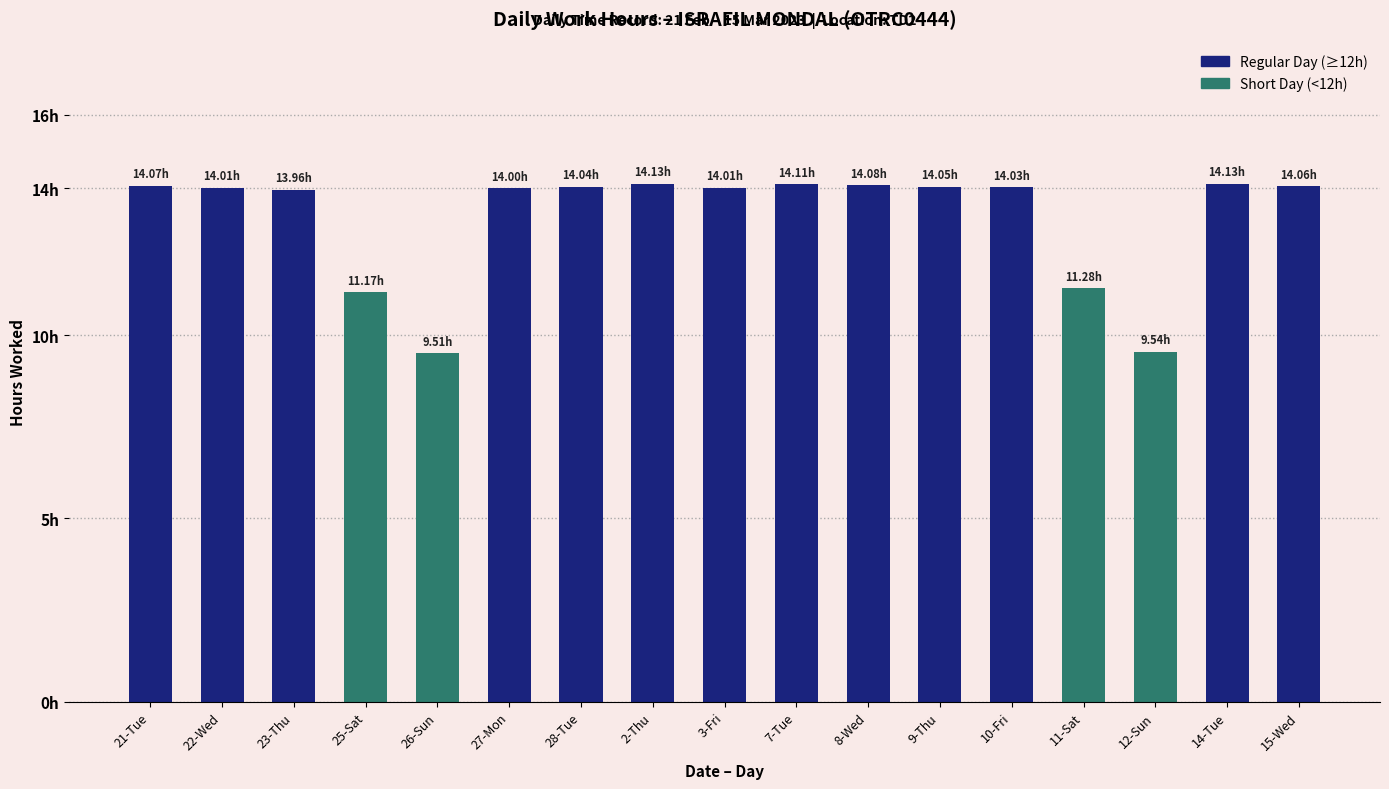

What is the ratio of the value at 14-Tue to the value at 27-Mon?

1.0